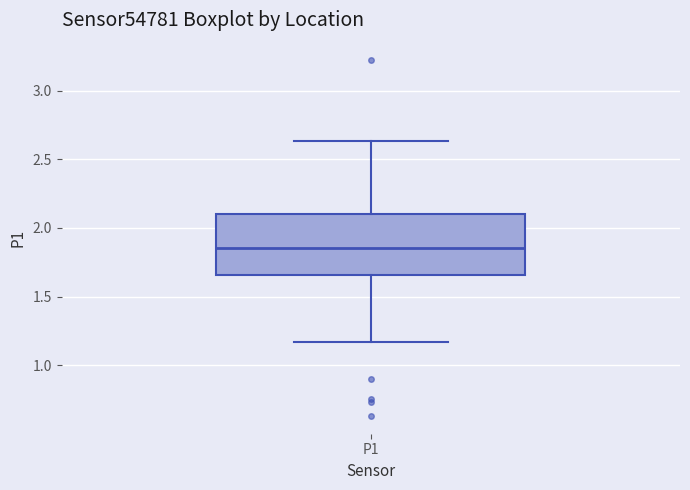

Read this box plot against the y-axis: the position of the median line, the range covered by the box, and the ends of both whiskers. The values are not printed on the chart, so give them approximately, as read against the axis.

median 1.85, box 1.65 to 2.10, whiskers 1.15 to 2.65